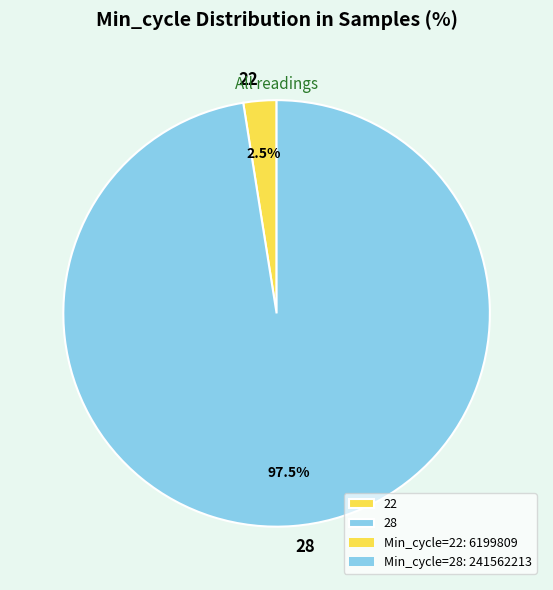

Which category accounts for the majority?

28